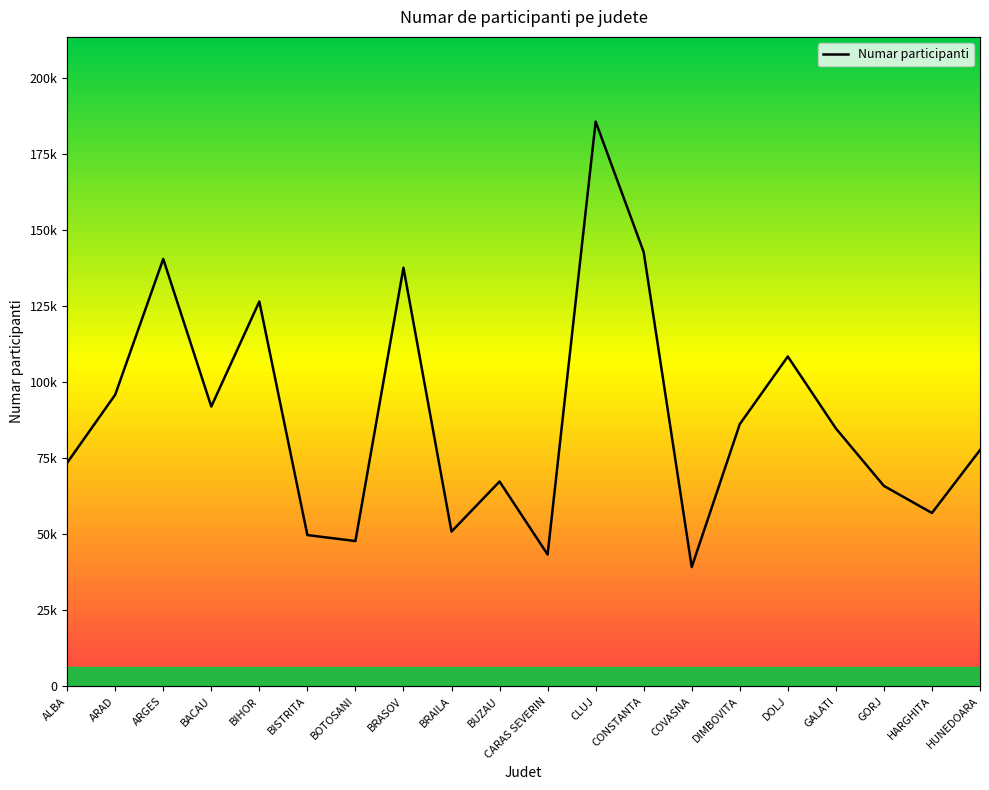

What is the label of the 19th point from the right?

ARAD